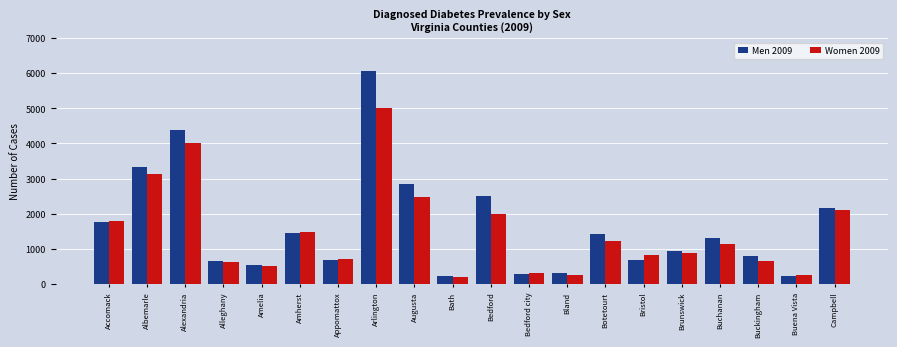

List the series in order of their peak value, highest first.

Men 2009, Women 2009